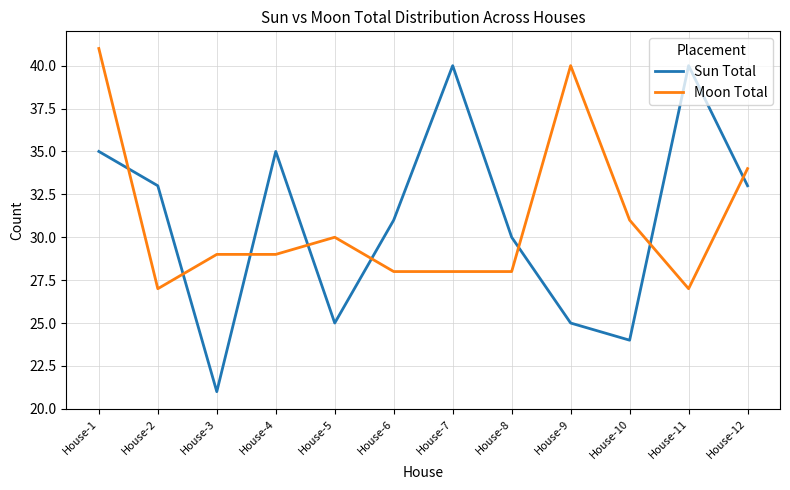

What is the maximum value for Moon Total?

41